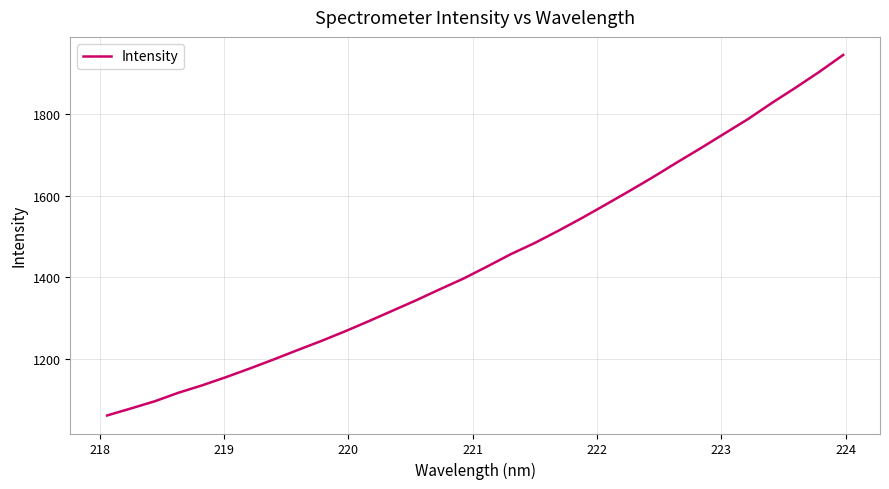

How many values are below 1427?

16